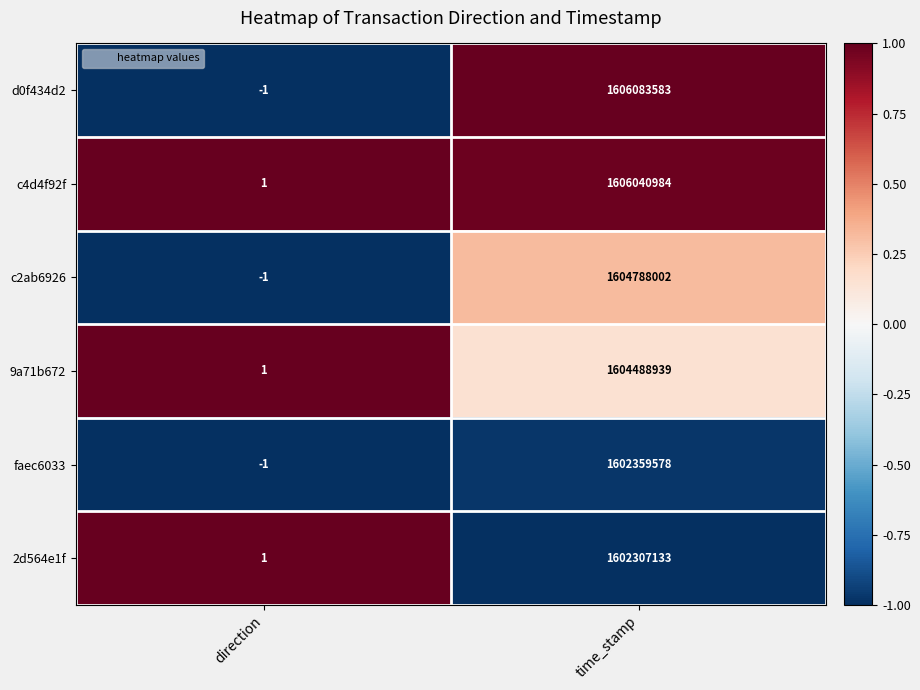

What is the difference between the highest and lowest values at direction?

2